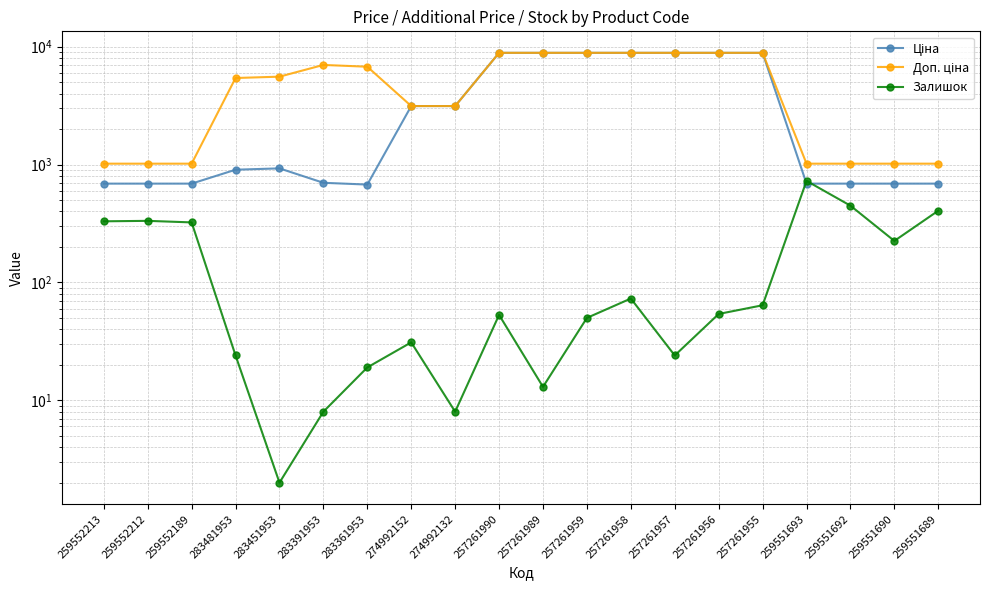

What is the label of the 12th point from the left?

257261959